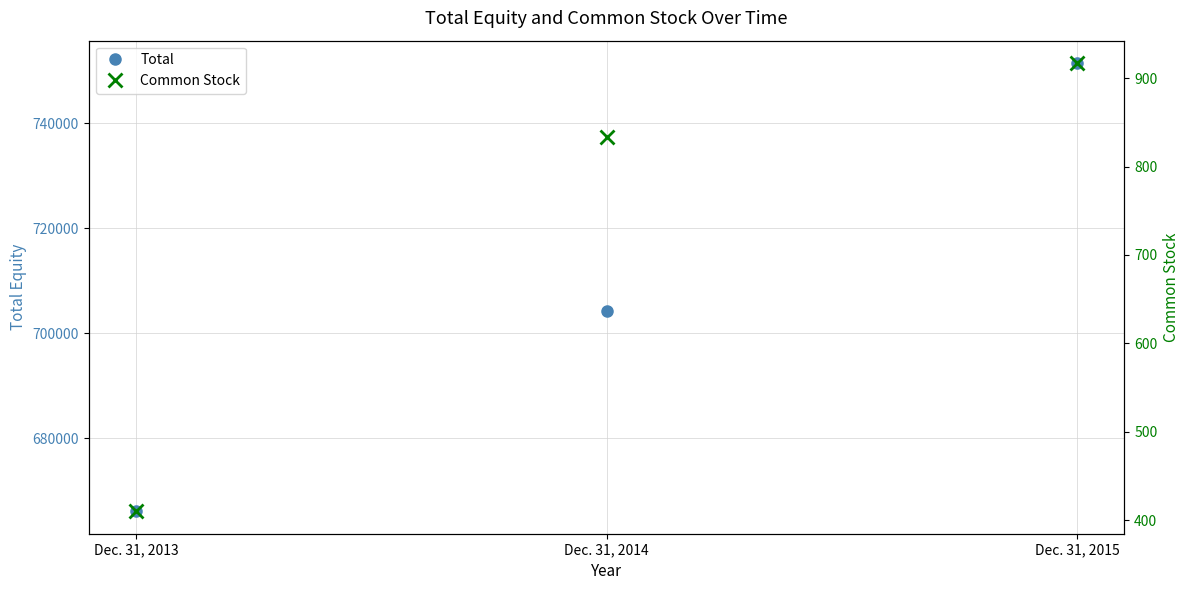

Where does the Common Stock series first go above 833?

Dec. 31, 2015